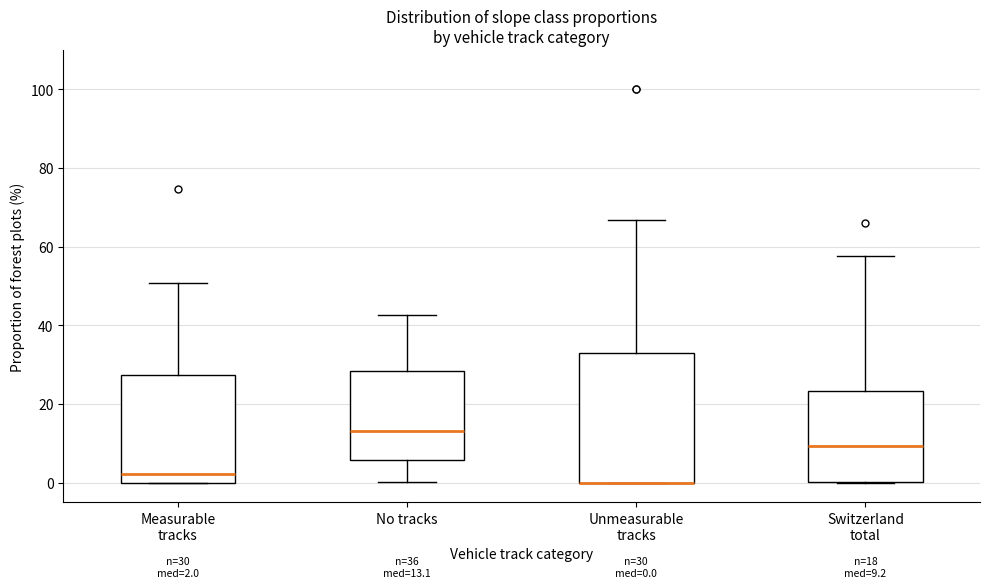

Comparing the boxes themselves (not the whiskers), which one is the tallest?

Unmeasurable tracks